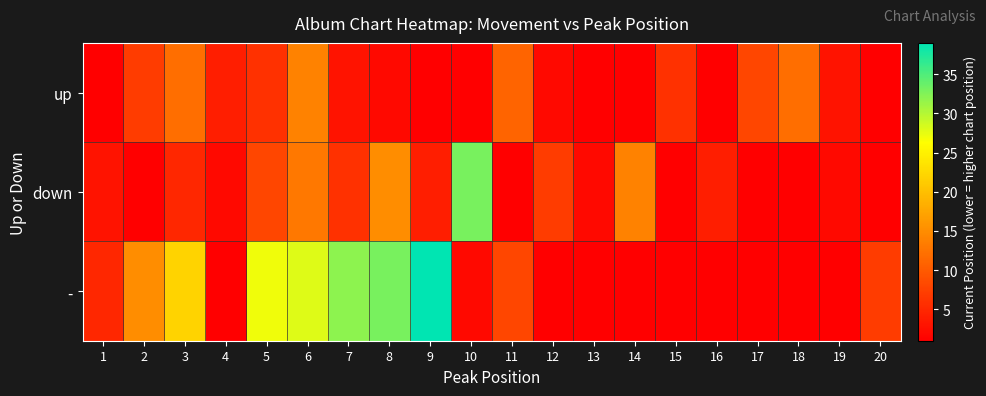

At how many categories does at least one series exceed 1?

20